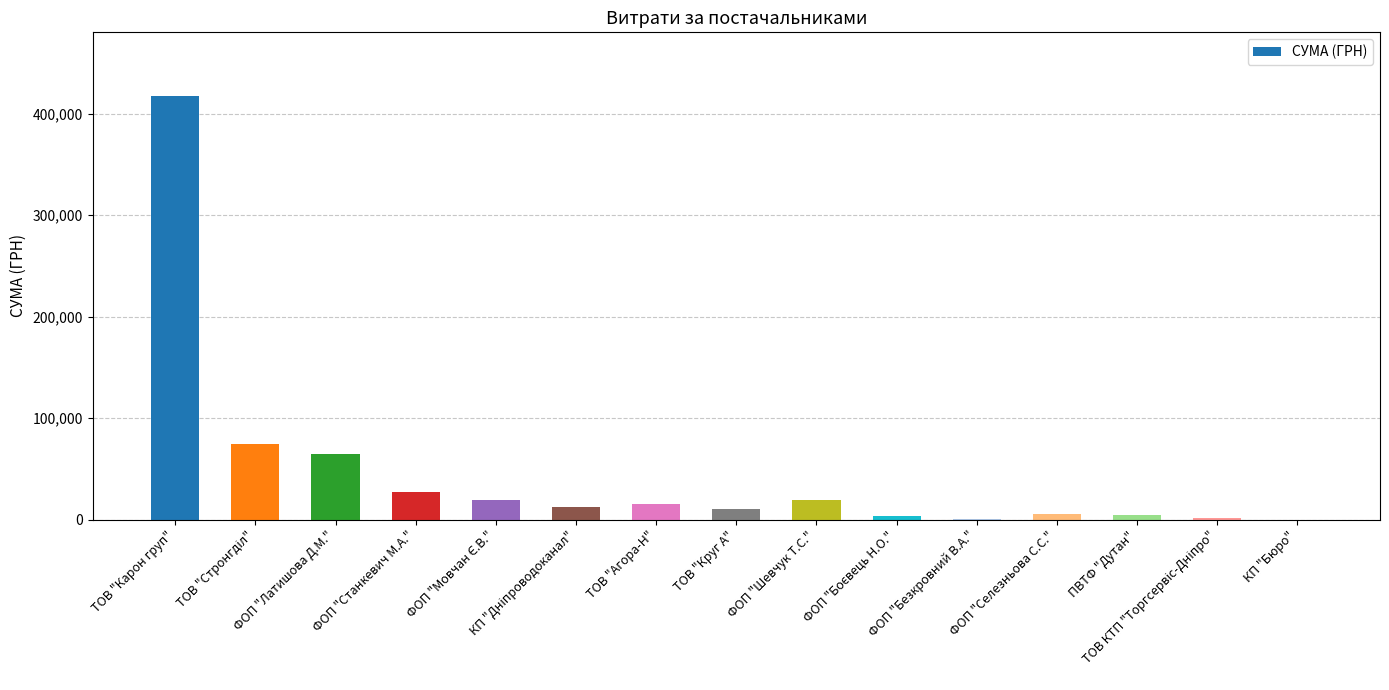

What is the greatest value displayed?

417514.7